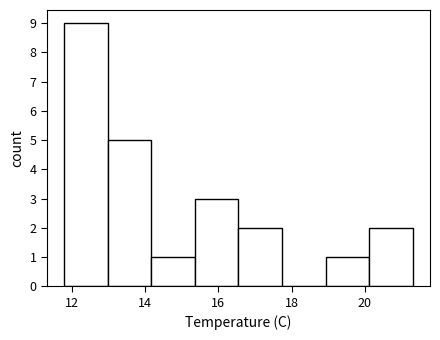

Reading left to right, list every bar in this chart as the range it spans on the x-axis followed by its height. Neither the bar edges nor the heights are printed on the chart, so give them approximately, as read against the axes.

11.8 to 13.0: 9
13.0 to 14.2: 5
14.2 to 15.4: 1
15.4 to 16.6: 3
16.6 to 17.8: 2
17.8 to 19.0: 0
19.0 to 20.2: 1
20.2 to 21.4: 2